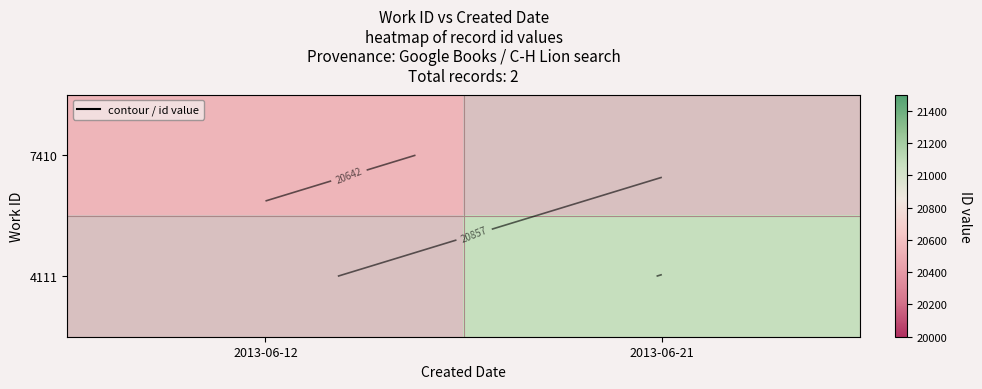

What is the smallest value displayed?

20542.0